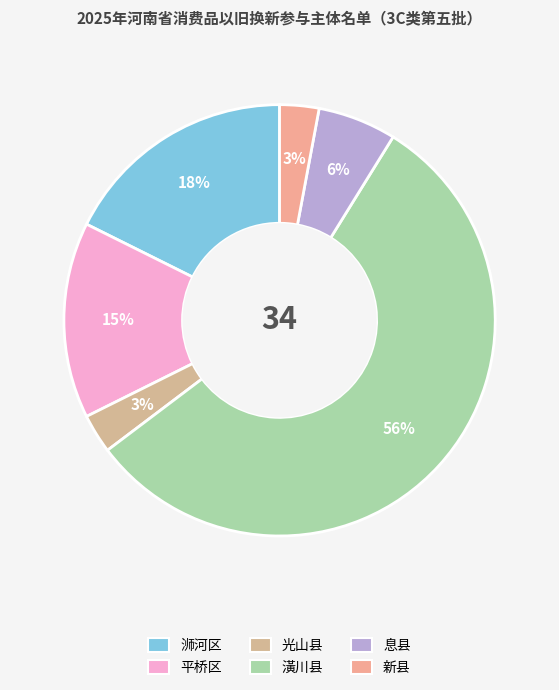

How many segments does this pie chart have?

6